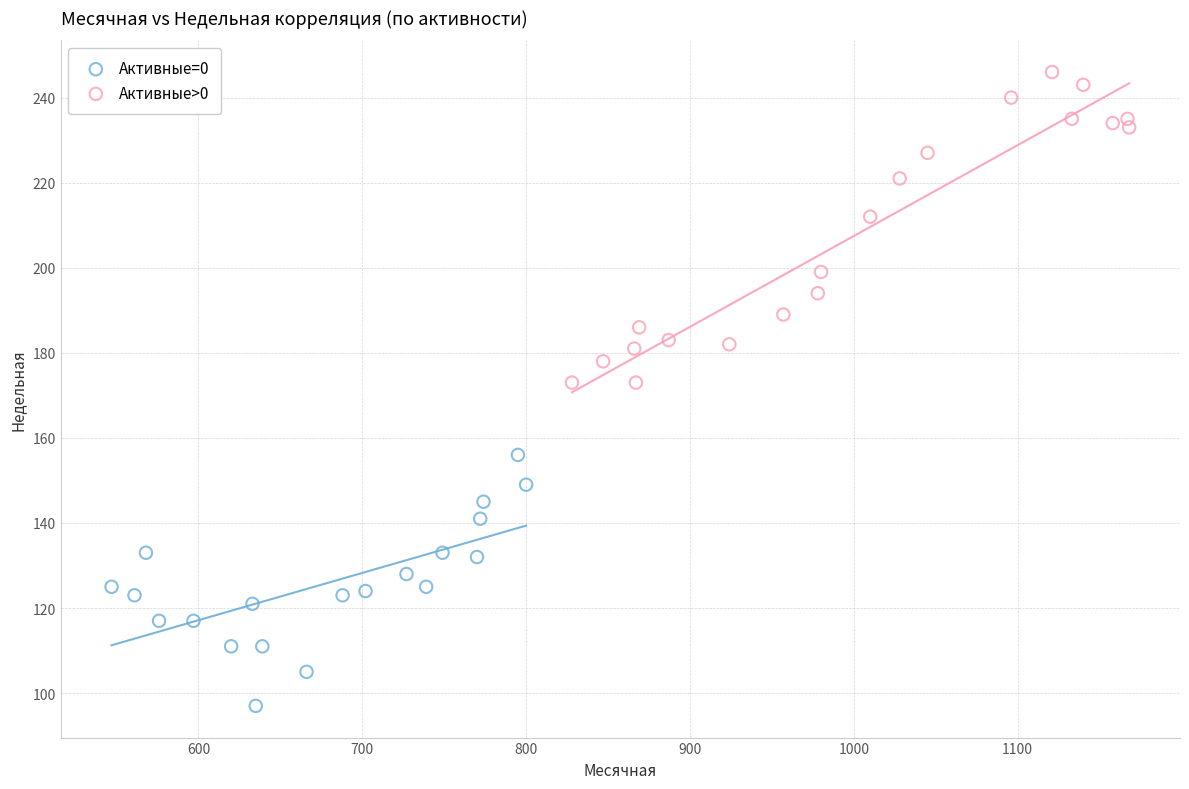

Which series contains the lowest Y value?

Активные=0